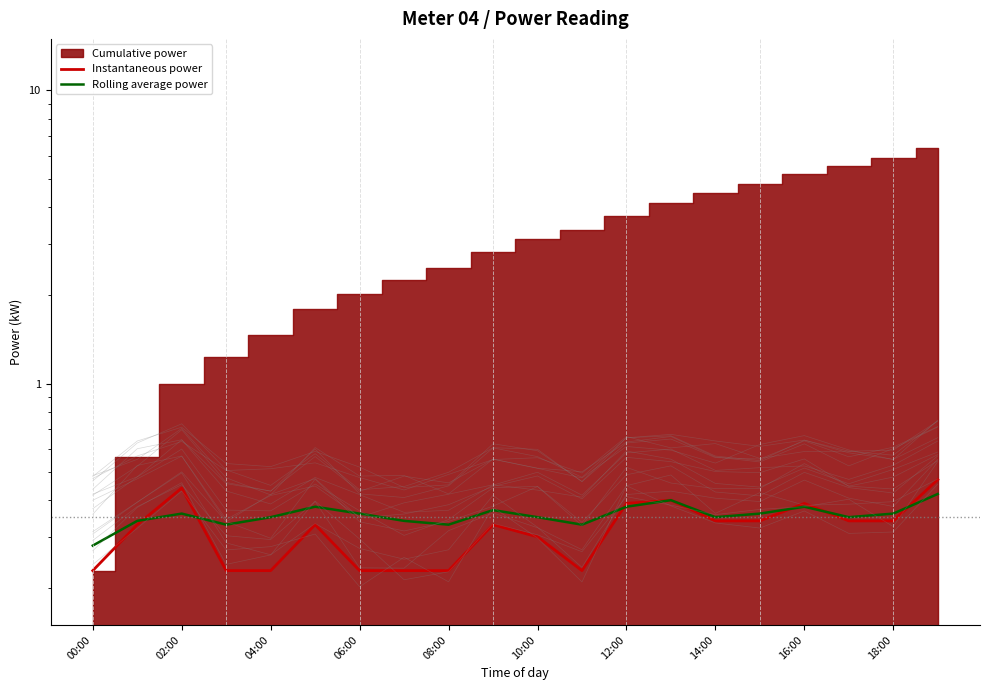

The Instantaneous power series shows 0.3 at 14:00. True or false?

True